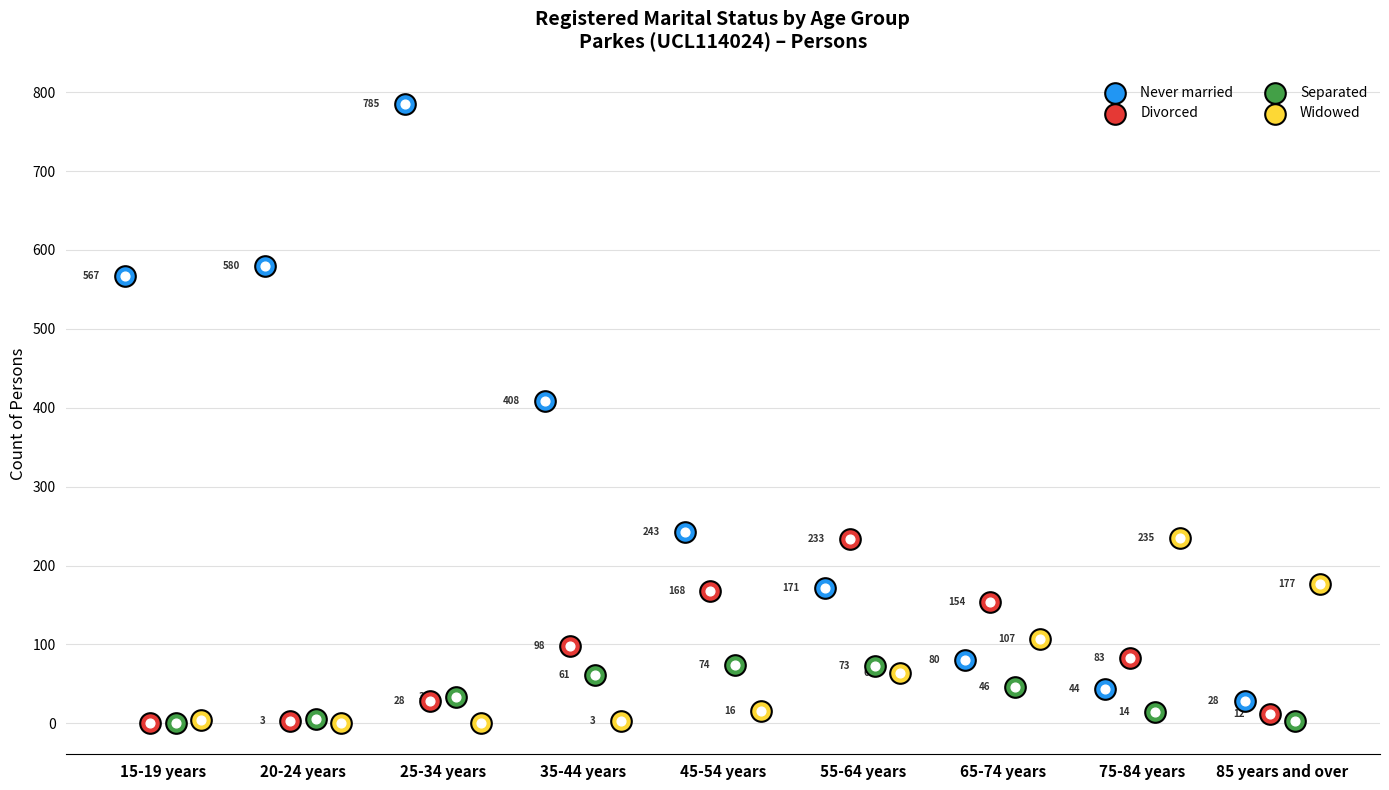

Is the value of Divorced at 45-54 years greater than the value of Separated at 85 years and over?

Yes